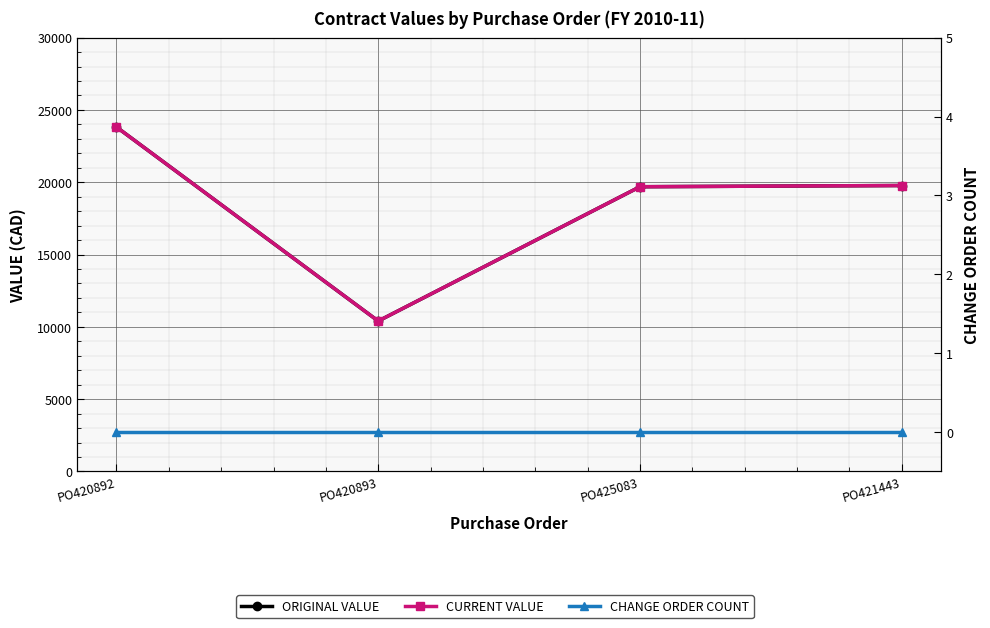

The value of ORIGINAL VALUE at PO420893 is 10399.0. True or false?

True